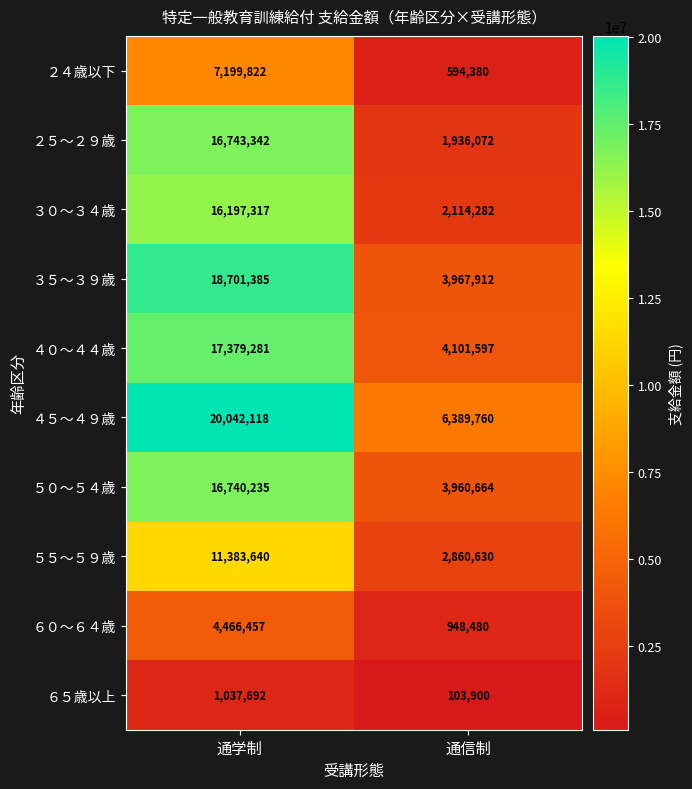

Where is ３０～３４歳 nearest to the value 9155799?

通信制